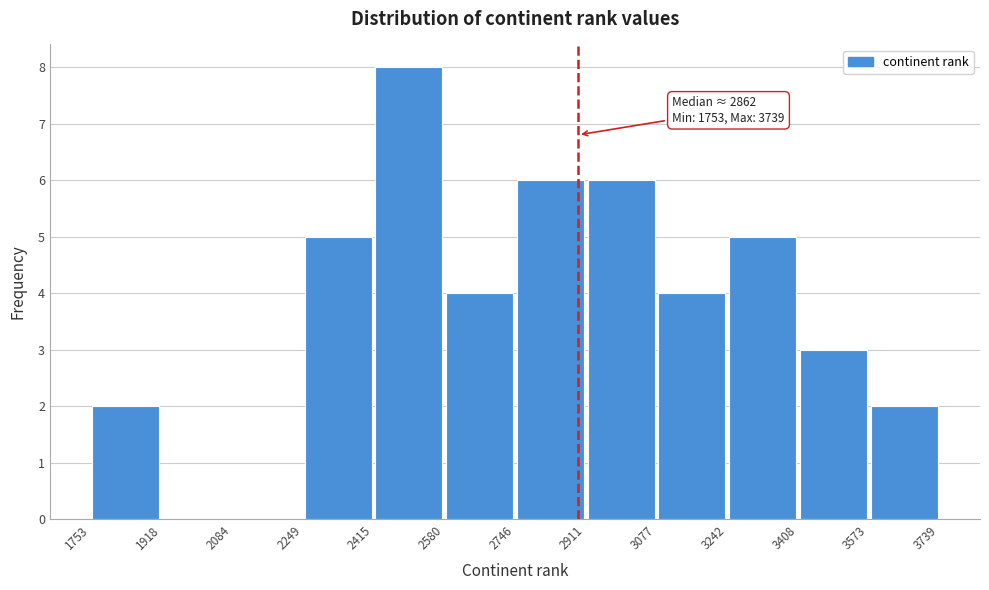

Over which range of the x-axis is the bar tallest?

2415 to 2580